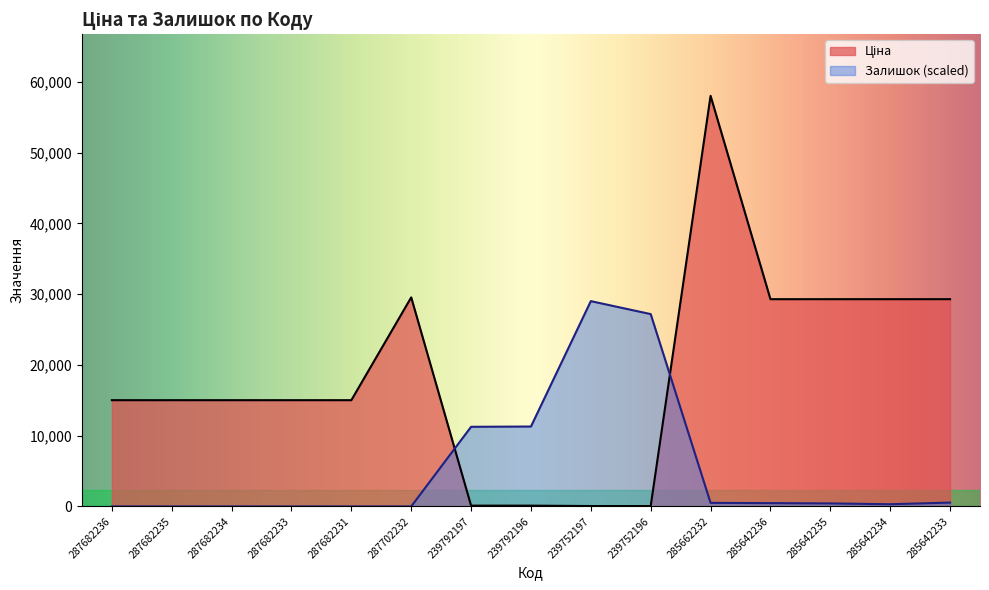

Rank the series at 285642234 from highest to lowest value.

Ціна, Залишок